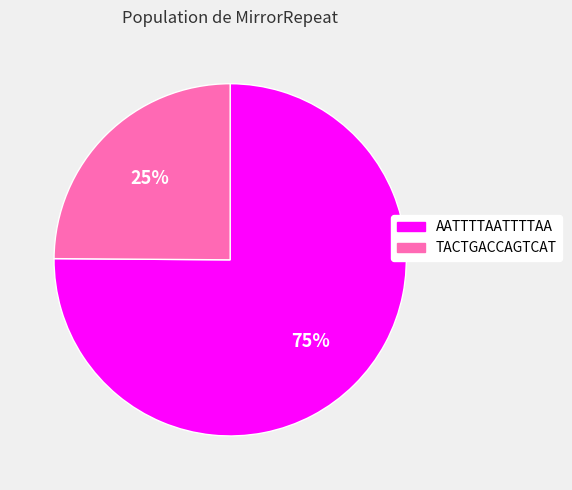

Do AATTTTAATTTTAA and TACTGACCAGTCAT together represent more than half of the pie?

Yes